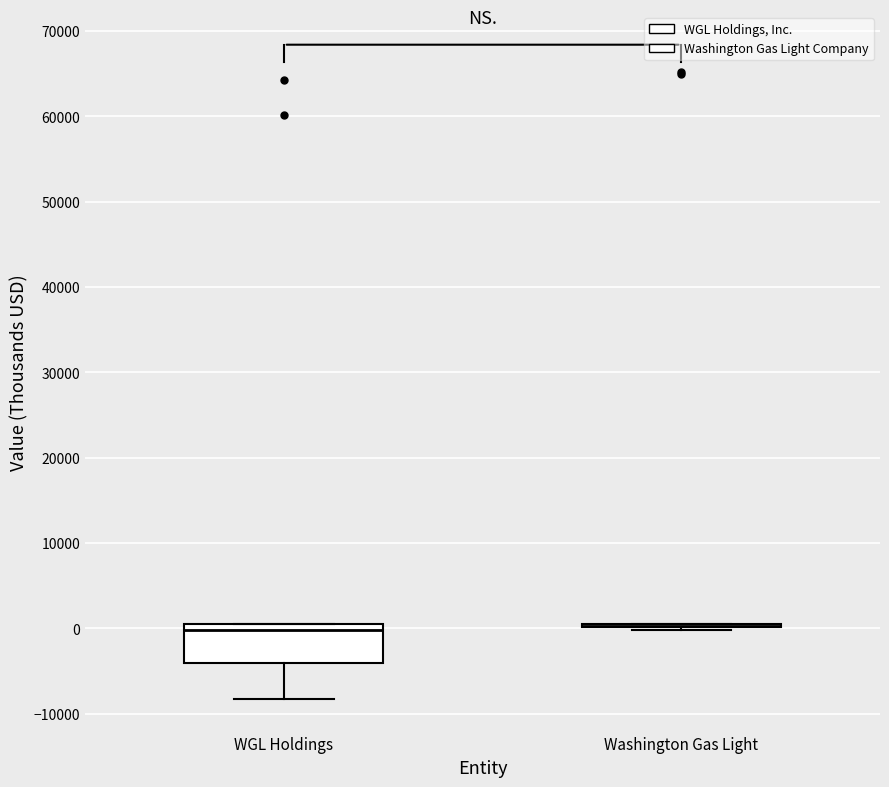

Reading left to right, transcribe this box plot: for each box, give where its median line is, the range the box spans, and where its two whiskers end, as read against the y-axis. The values are not printed on the chart, so give them approximately, as read against the axis.

WGL Holdings: median 0 (just below the box's upper edge), box -4000 to 0, whiskers -8000 to 0
Washington Gas Light: box collapsed to a line at 0, whiskers 0 to 0